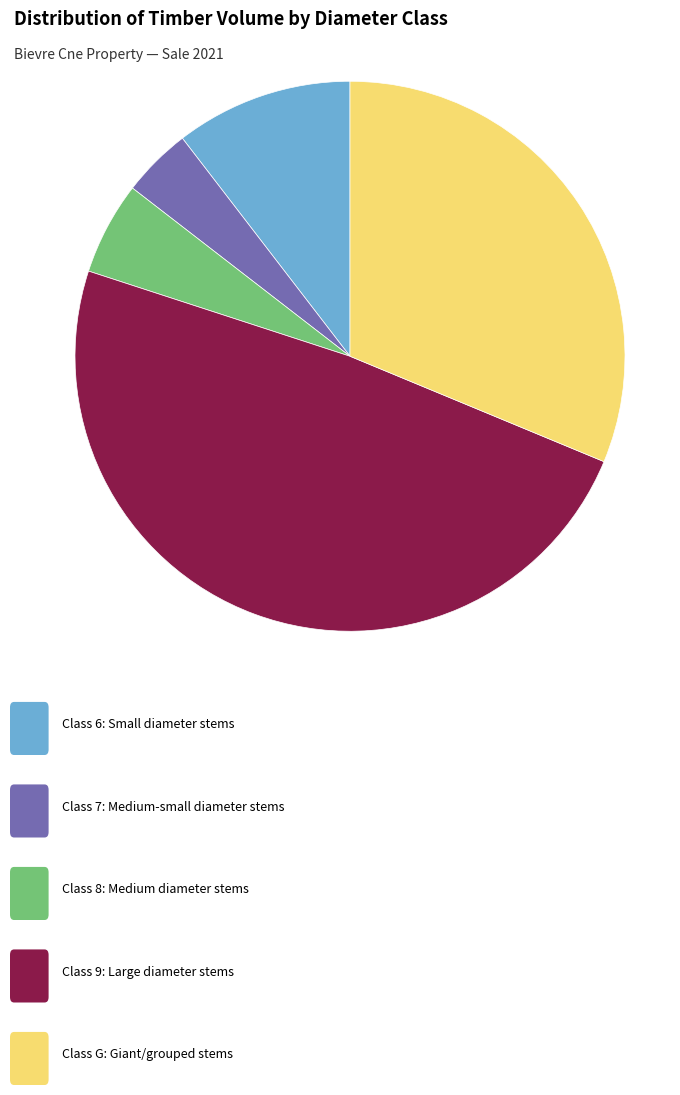

Is there any slice that represents more than half of the pie?

No